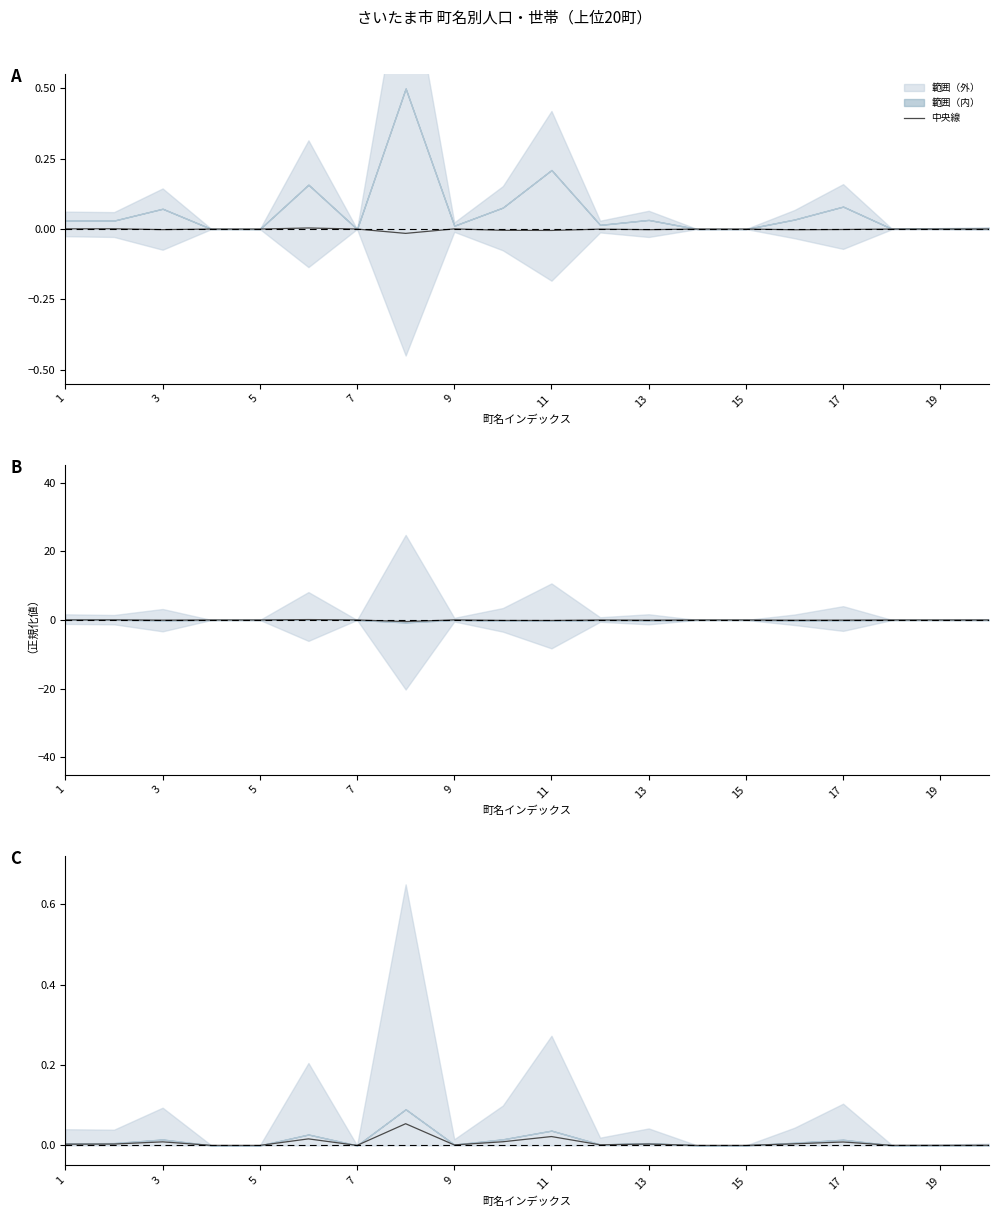

How many interior local valleys (lower than both neighbors) does the data have?

5